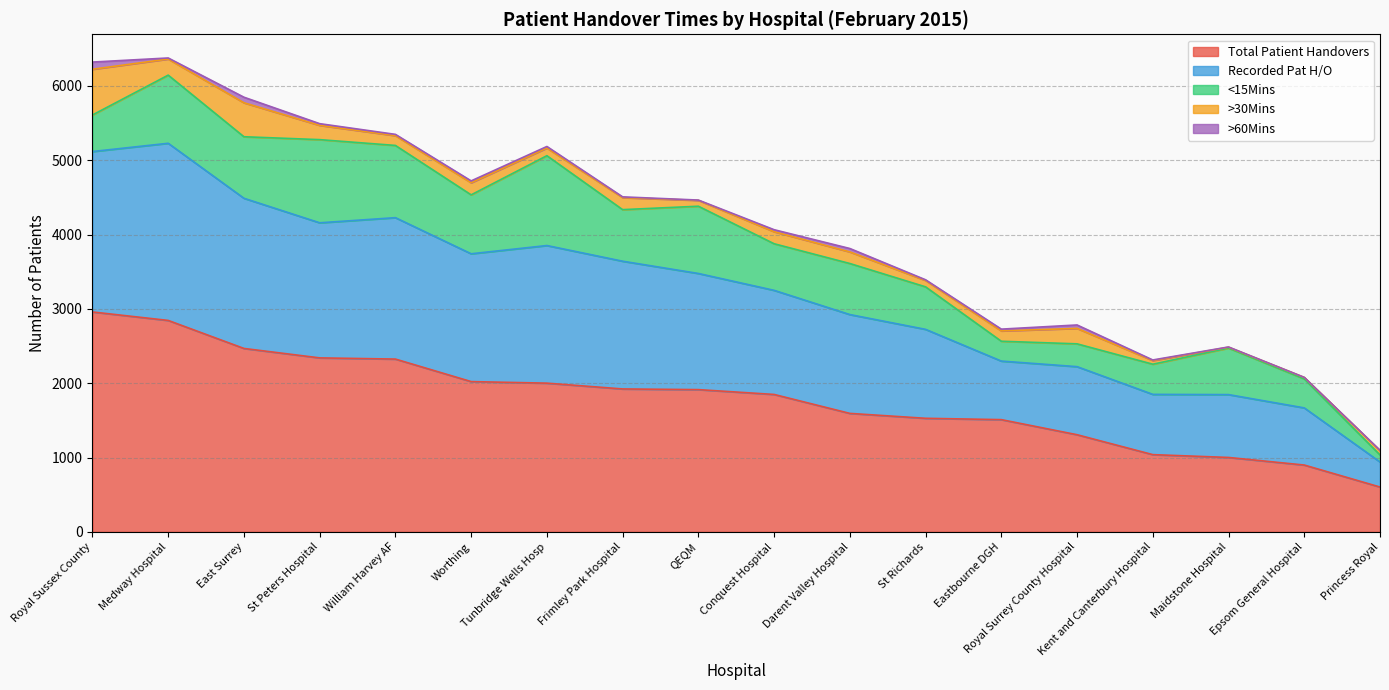

True or false: >30Mins and Total Patient Handovers intersect in this chart.

False